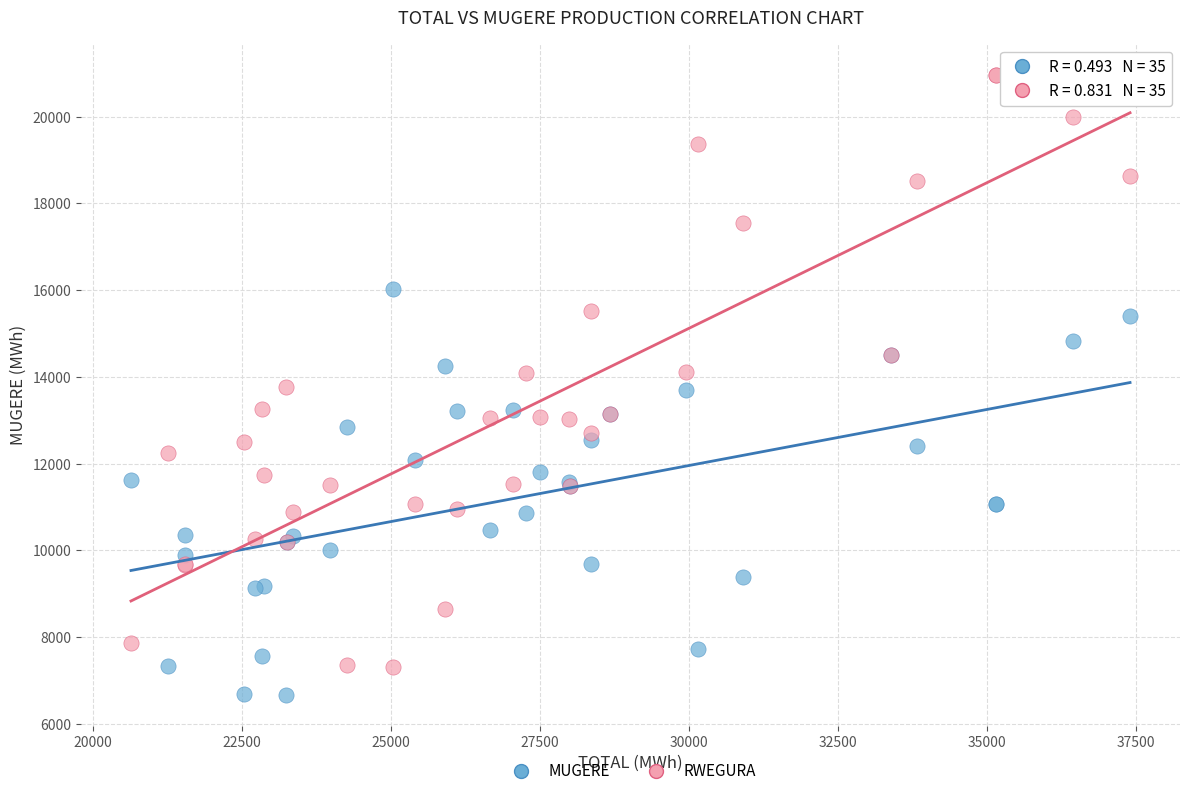

Which series contains the highest Y value?

RWEGURA